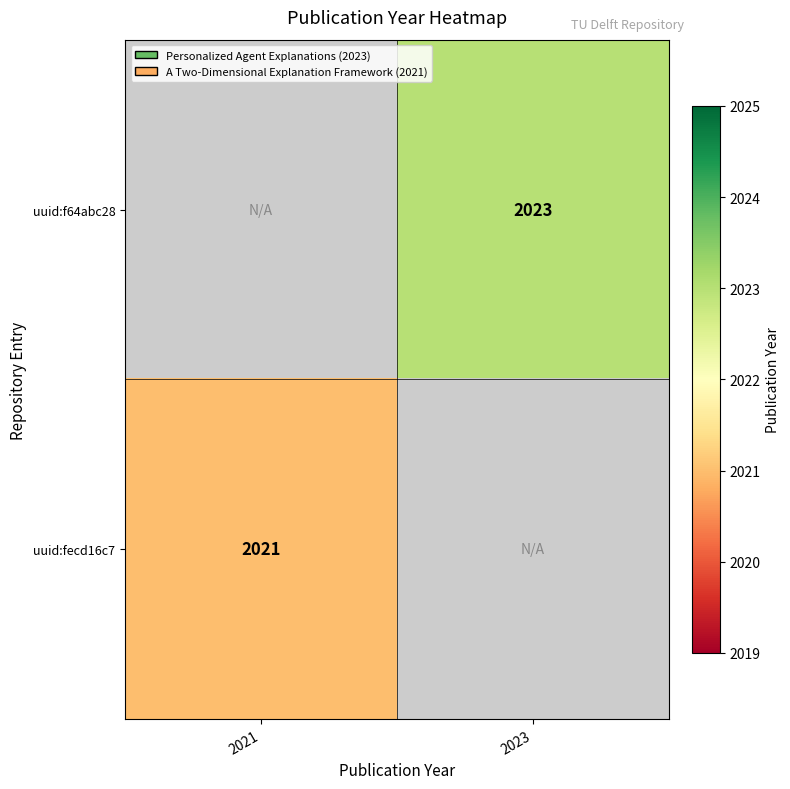

The value of uuid:fecd16c7 at 2021 is 958. True or false?

False